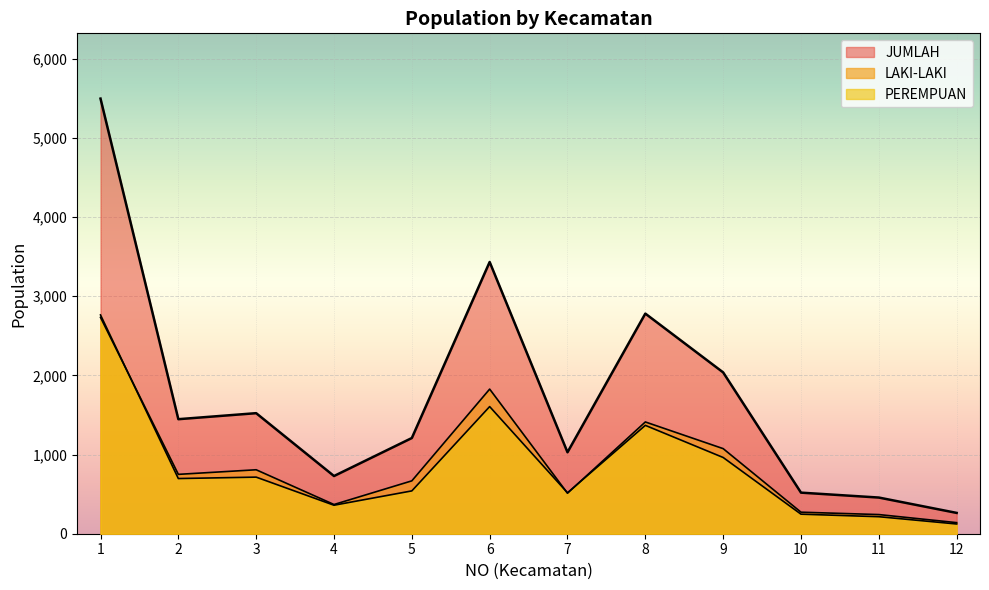

At which label is LAKI-LAKI closest to 1436?

8